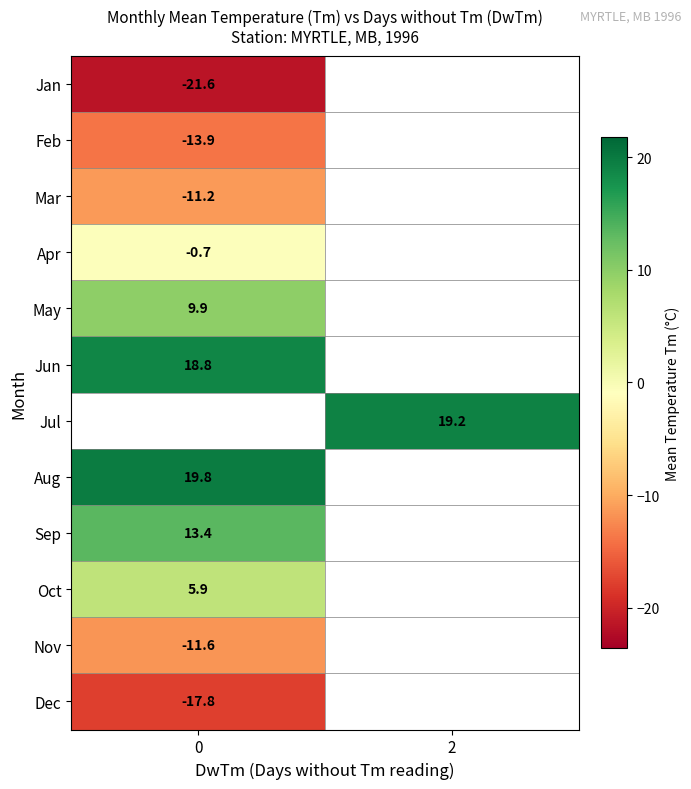

The value of Nov at 0 is -11.6. True or false?

True